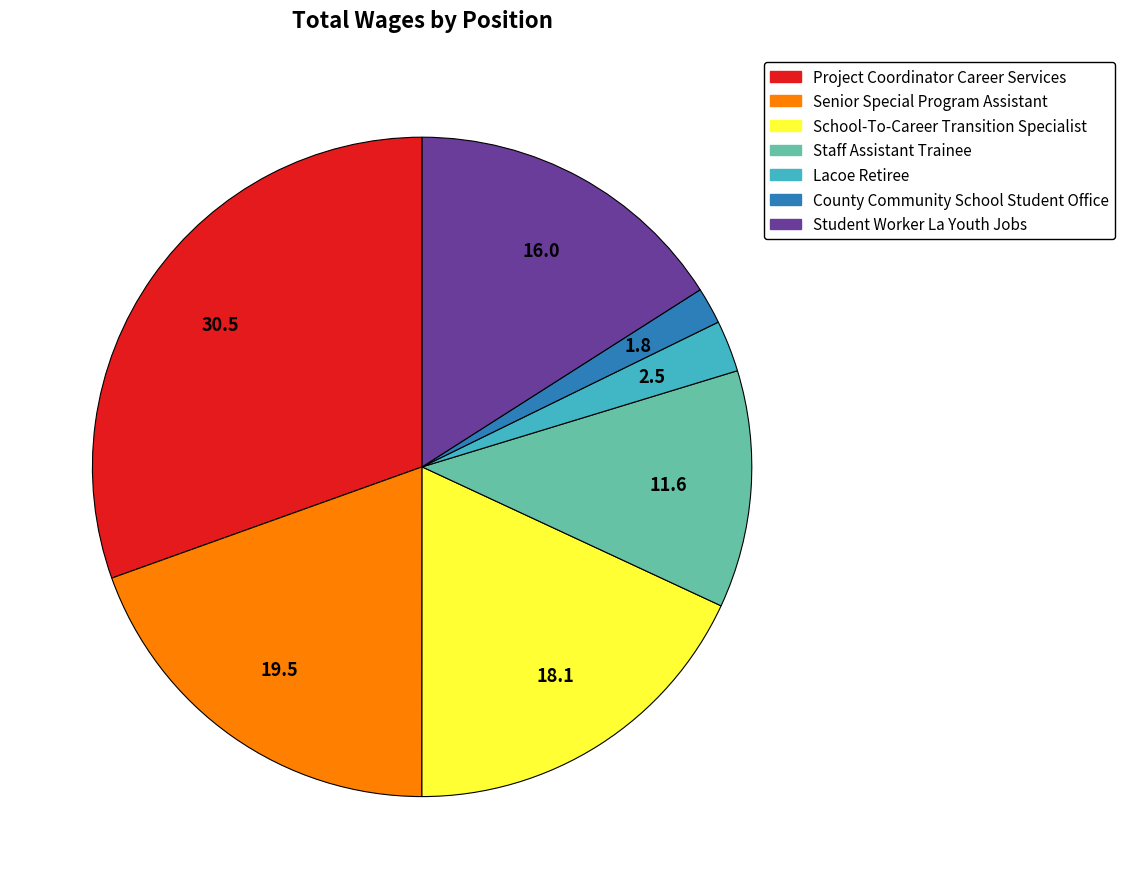

Which slice is the largest?

Project Coordinator Career Services